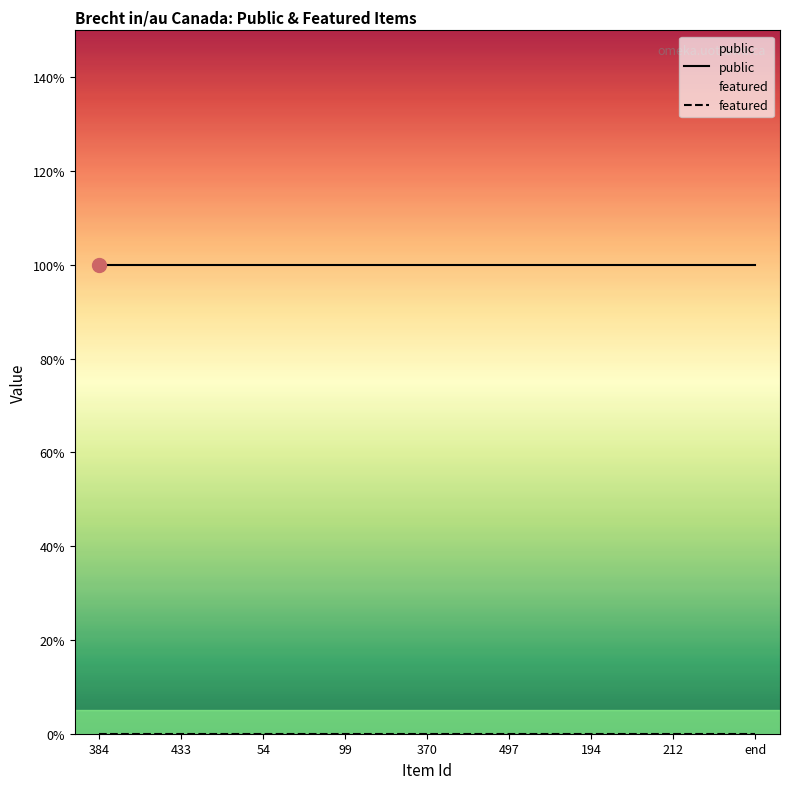

What position from the right is end?

1